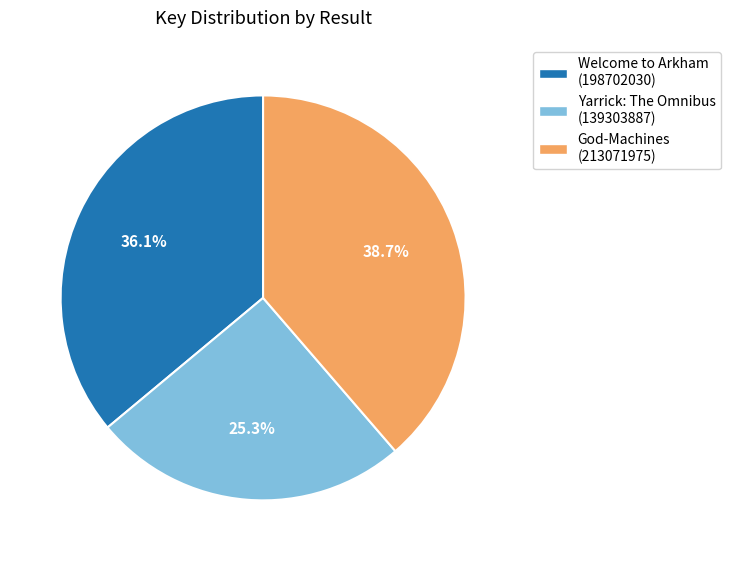

What is the largest slice in the pie chart?

God-Machines (213071975)